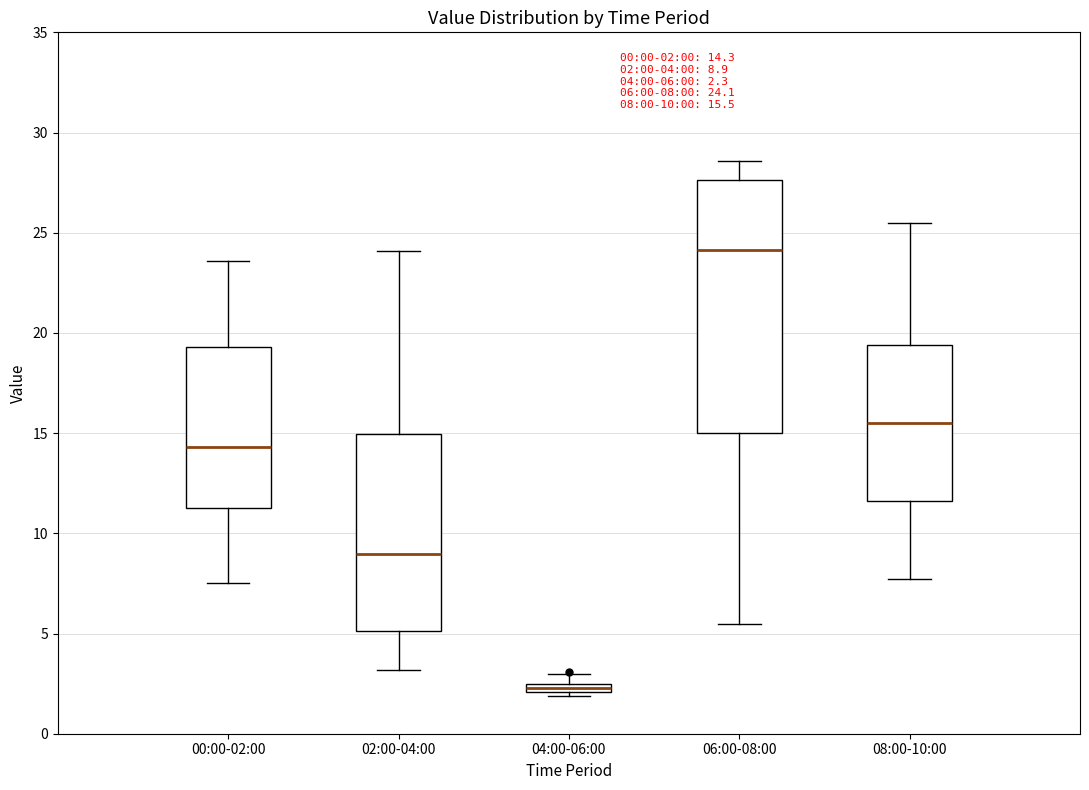

Which box's median line is the lowest?

04:00-06:00